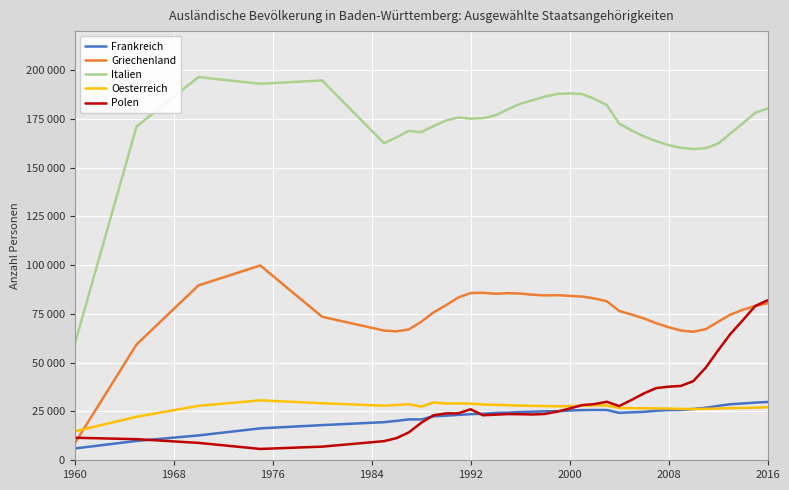

Does the chart have visible grid lines?

Yes